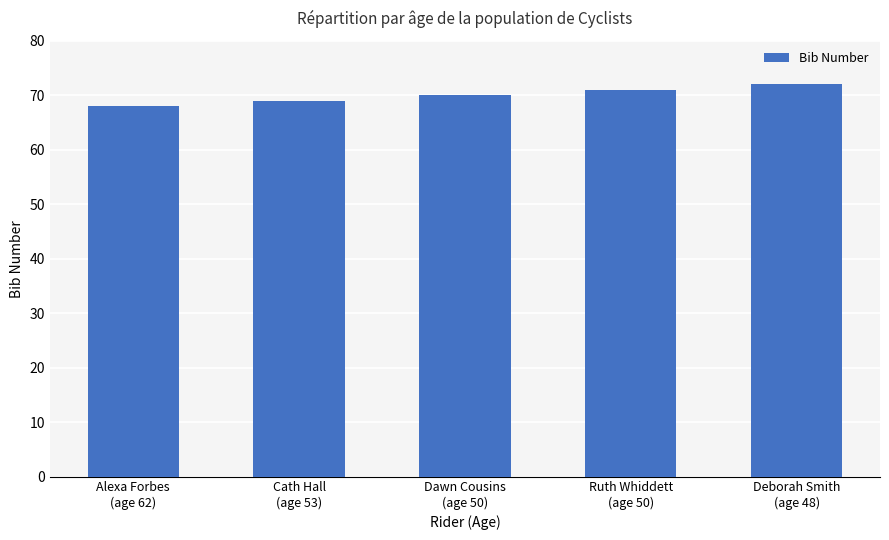

What is the smallest value displayed?

68